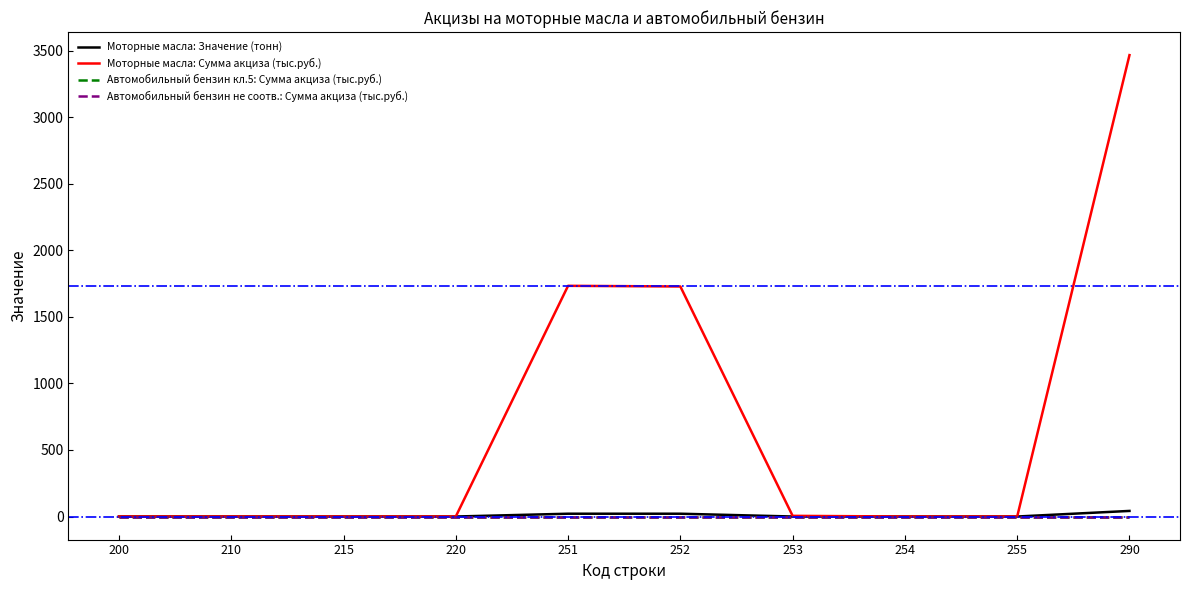

Rank the series by their maximum value, from highest to lowest.

Моторные масла: Сумма акциза (тыс.руб.), Моторные масла: Значение (тонн), Автомобильный бензин кл.5: Сумма акциза (тыс.руб.), Автомобильный бензин не соотв.: Сумма акциза (тыс.руб.)